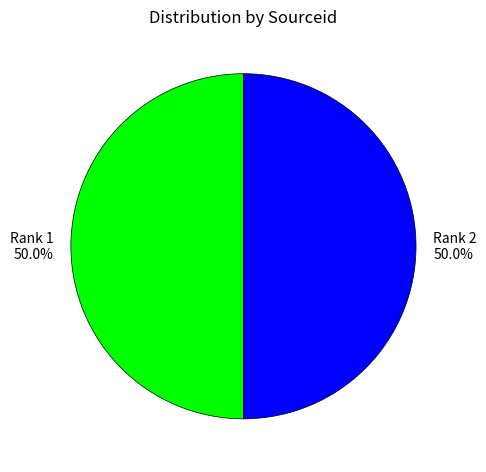

To the nearest percent, what is the average slice percentage?

50%